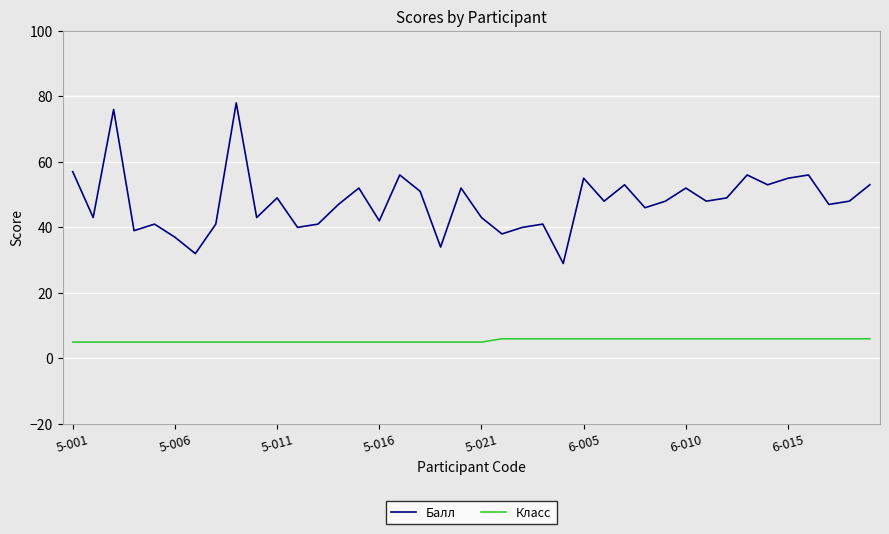

What is the highest value of the Балл series?

78